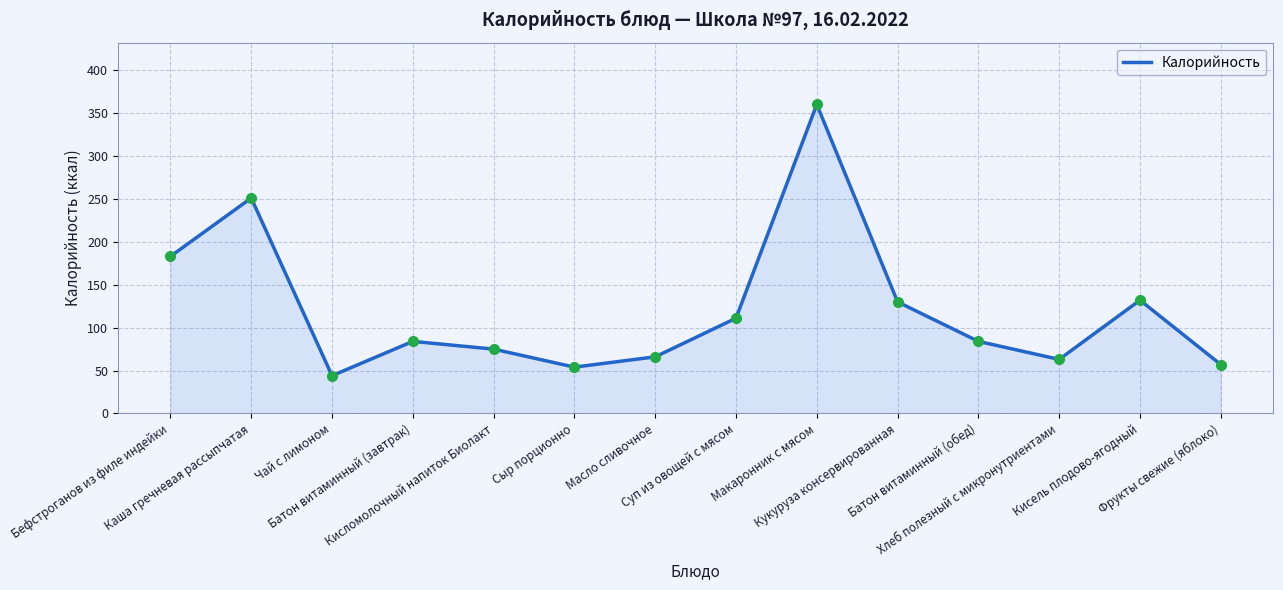

True or false: the data has more than 2 interior local peaks.

True